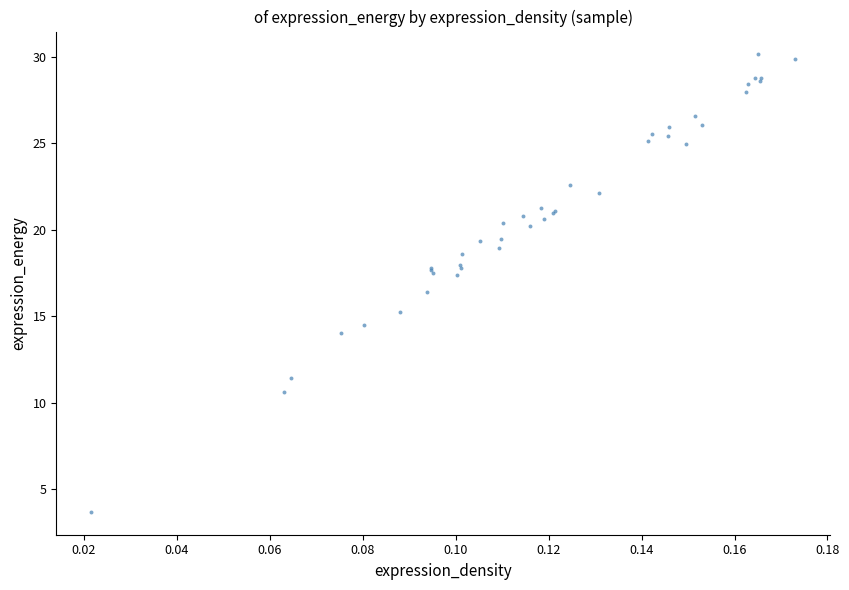

What Y value in the scatter plot is closest to 16?

16.4